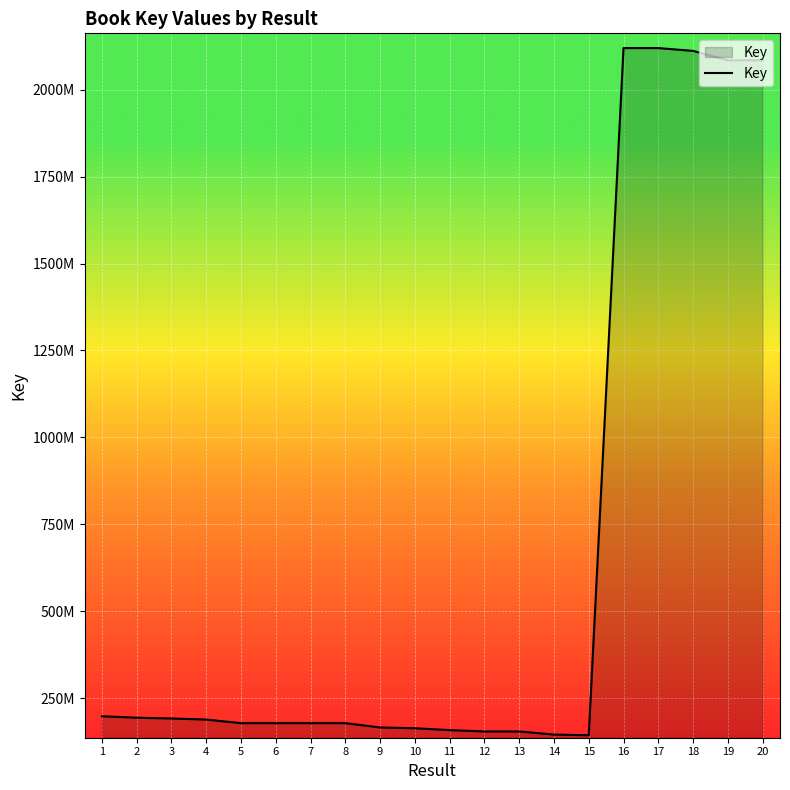

Does the chart have visible grid lines?

Yes